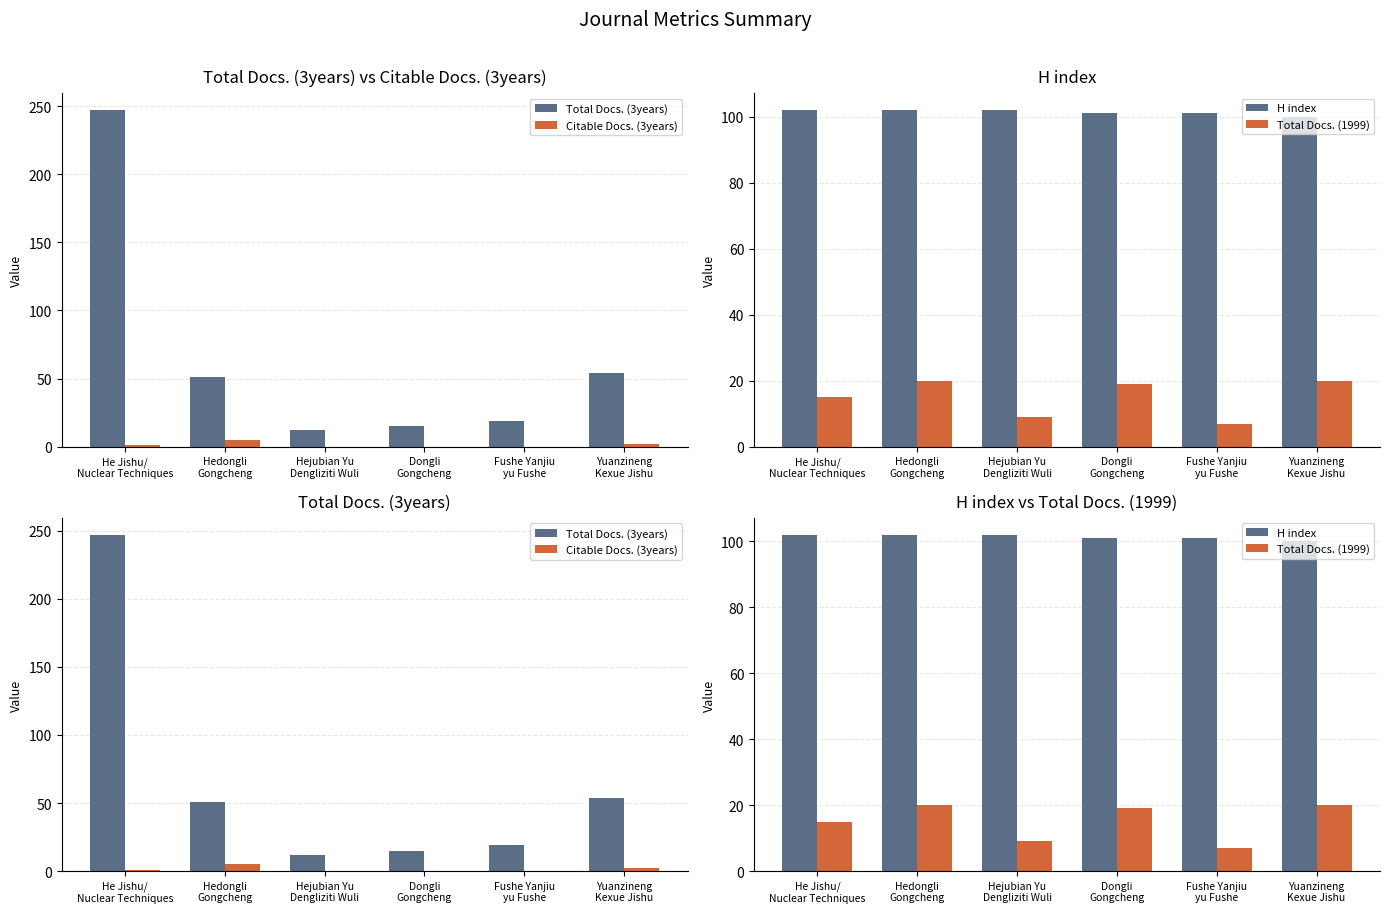

Rank the series by their maximum value, from lowest to highest.

Citable Docs. (3years), Total Docs. (1999), H index, Total Docs. (3years)